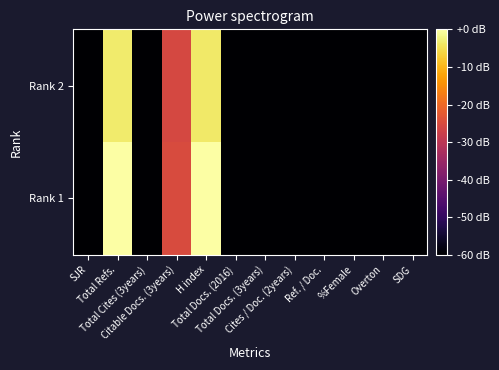

What is the total value across all series at Overton?

-120.0